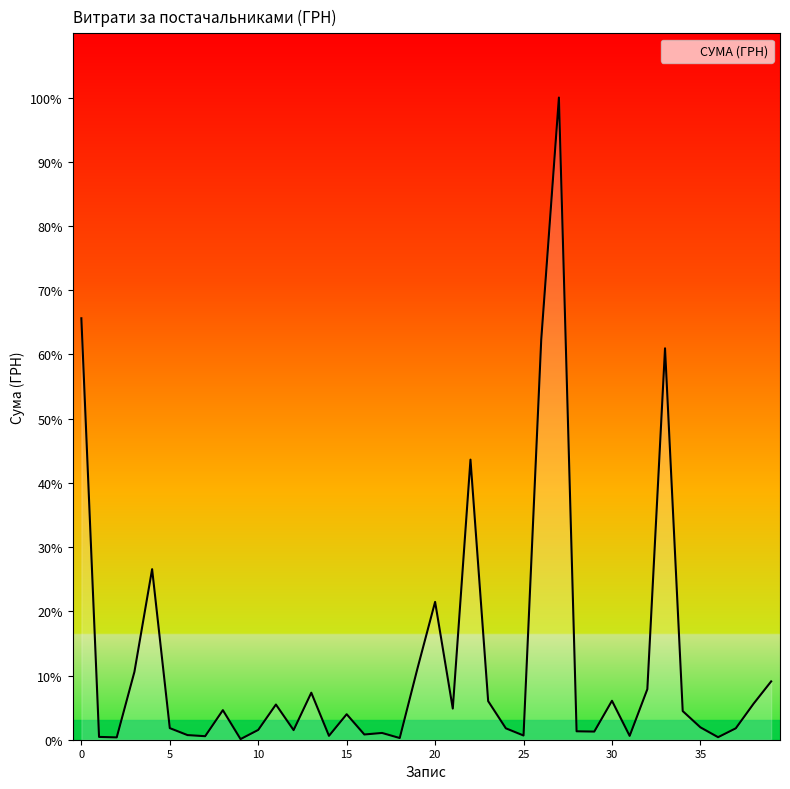

How many interior local peaks (higher than both neighbors) does the data have?

11